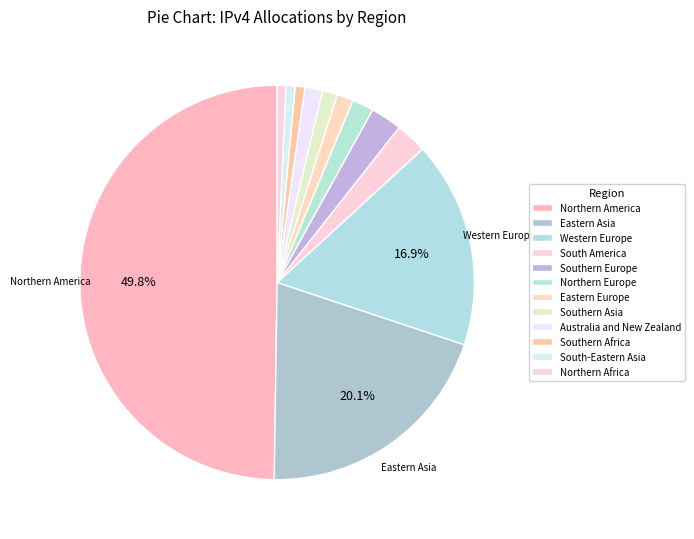

Do Southern Africa and Eastern Europe together represent more than half of the pie?

No